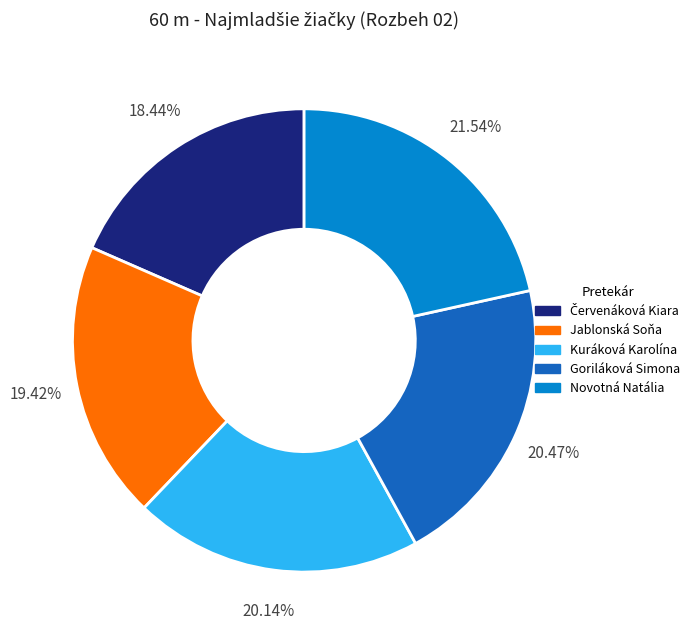

Is it true that Kuráková Karolína is 31% of the pie?

False